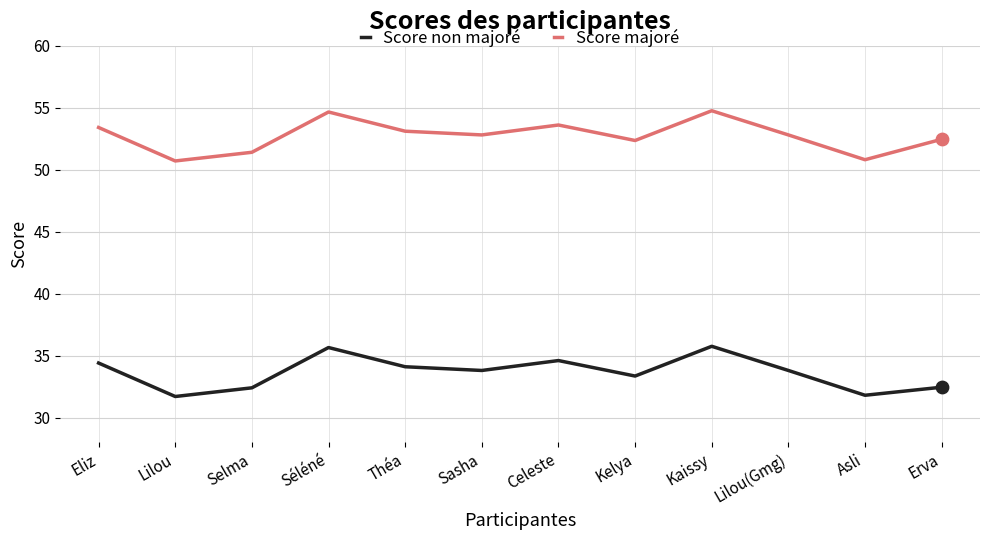

What is the total value across all series at Asli?

82.6